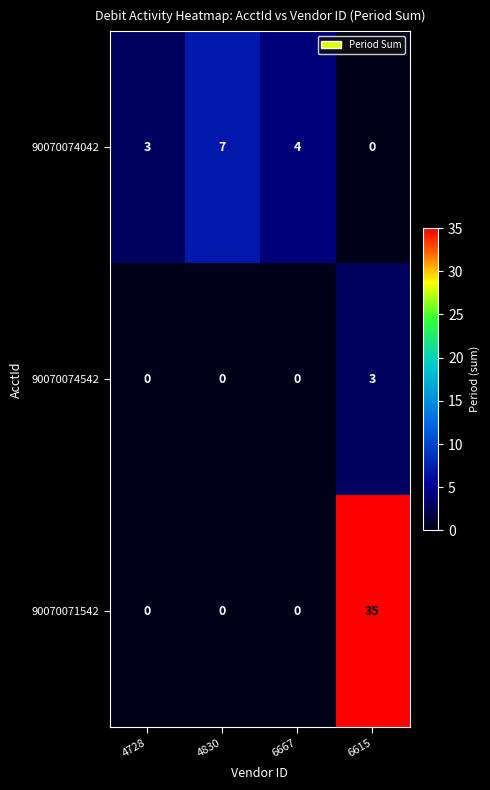

At which category does the chart reach its peak across all series?

6615